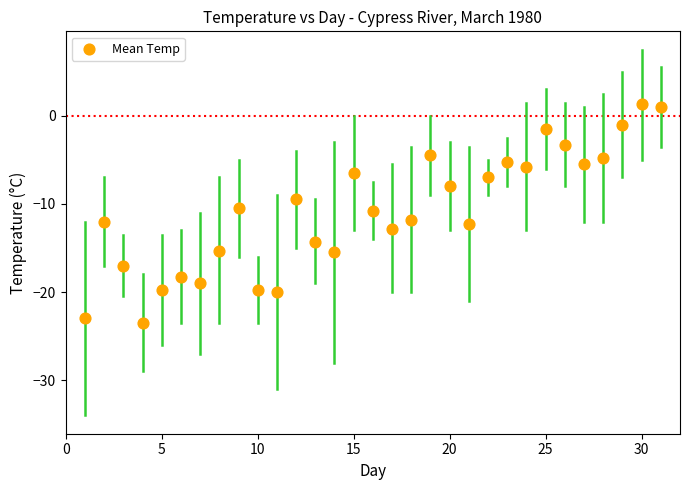

What is the range of Y values (max minus min)?

24.8